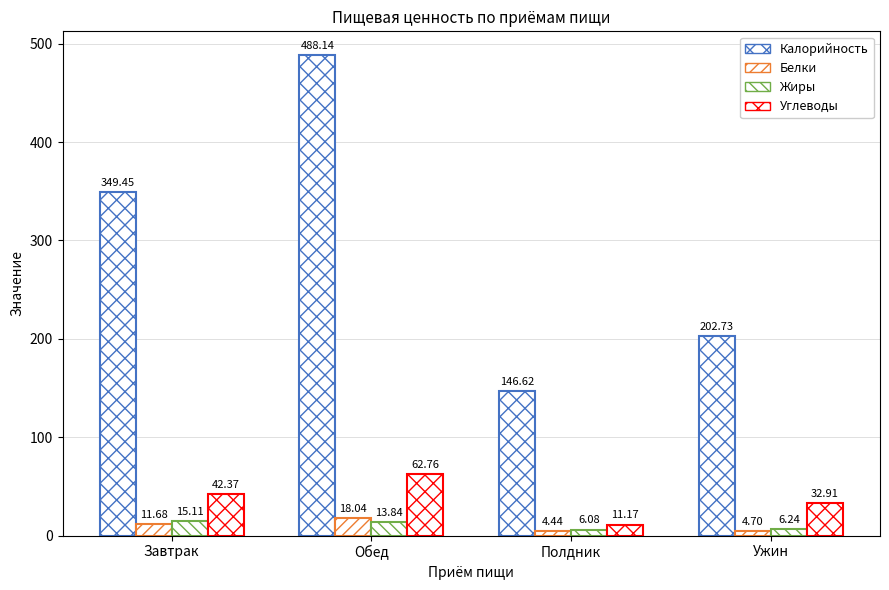

Does the chart contain any negative values?

No